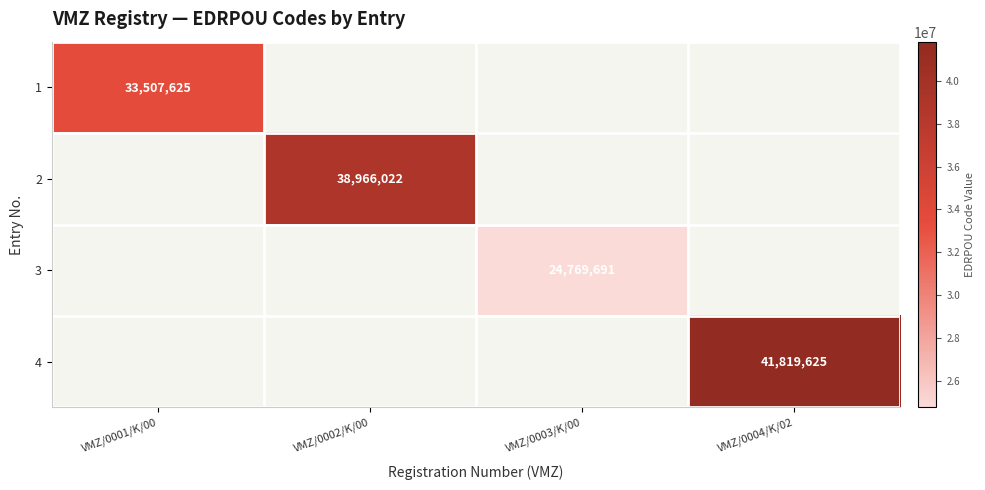

The 3 series shows 40982108 at VMZ/0003/K/00. True or false?

False